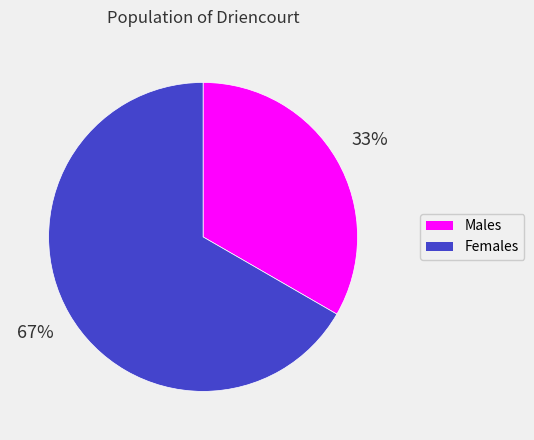

Is there any slice that represents more than half of the pie?

Yes